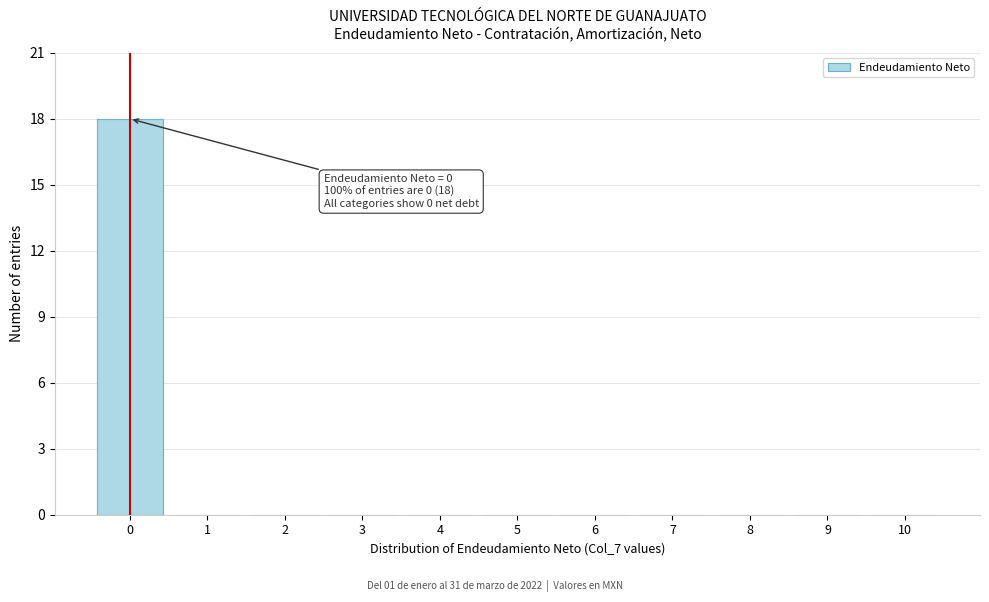

Which range on the x-axis has the tallest bar?

-0.5 to 0.5